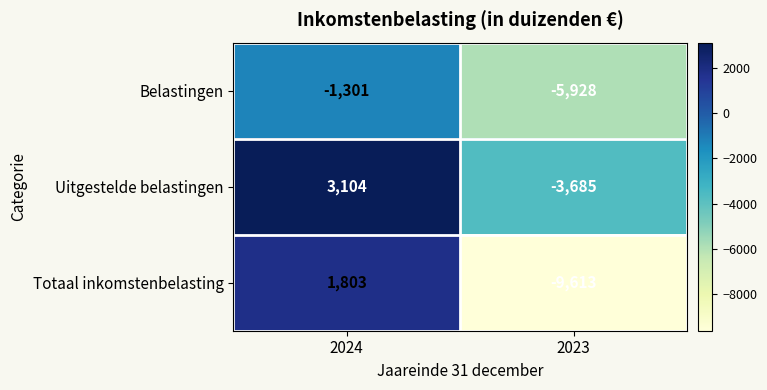

Reading left to right, extract all data points from this chart.

Belastingen: 2024=-1301	2023=-5928
Uitgestelde belastingen: 2024=3104	2023=-3685
Totaal inkomstenbelasting: 2024=1803	2023=-9613